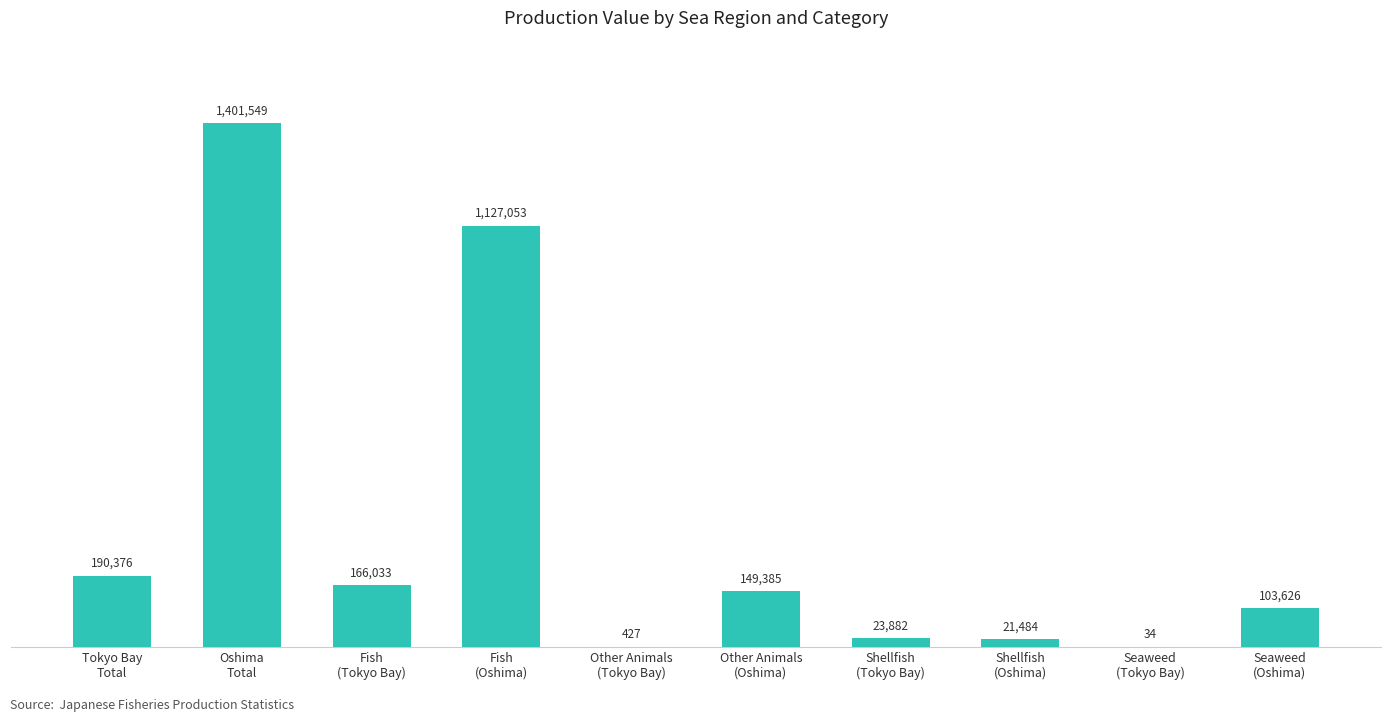

How many data points are above 149385?

4